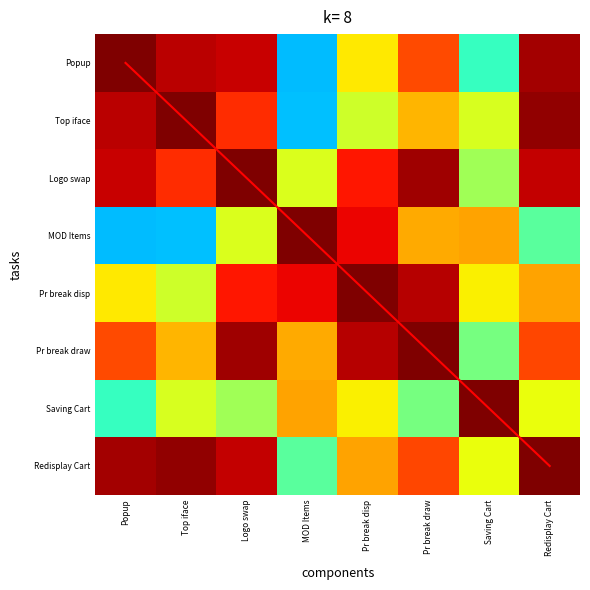

What is the difference between the second highest and minimum values in the Top iface series?

0.7